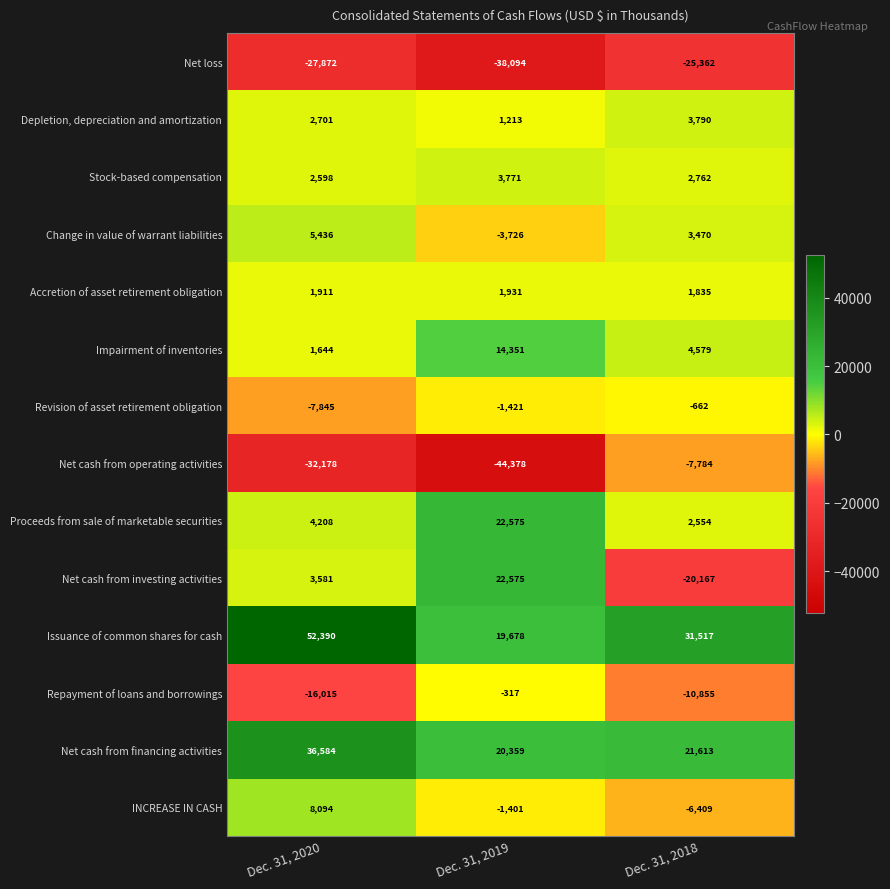

Which series changed the most between Dec. 31, 2020 and Dec. 31, 2018?

Net cash from operating activities